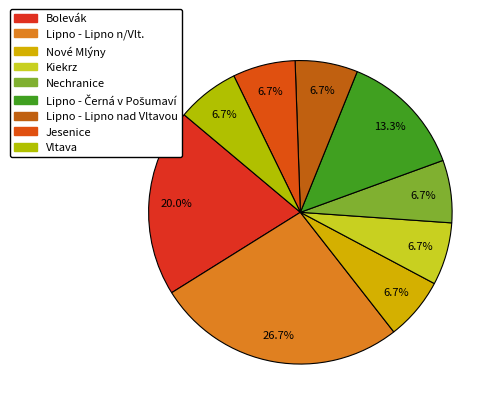

True or false: Vltava accounts for 1% of the total.

False